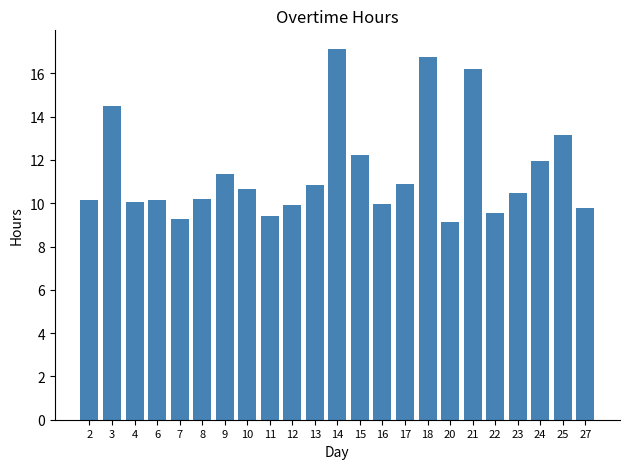

What is the greatest value displayed?

17.1